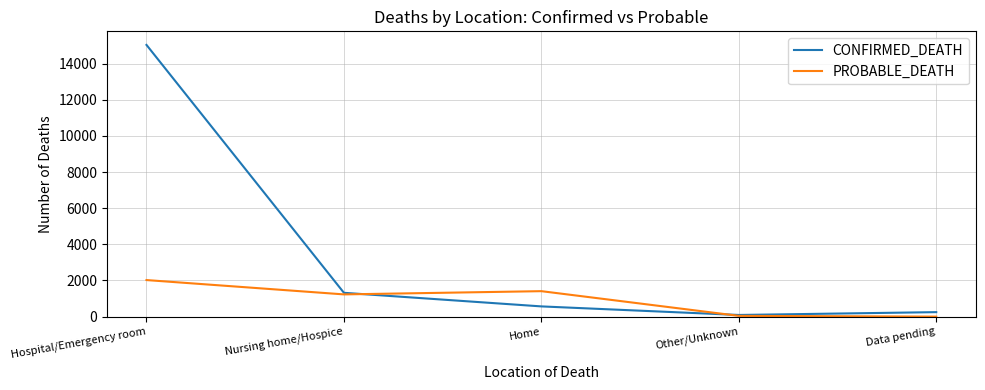

How many lines are shown in the chart?

2